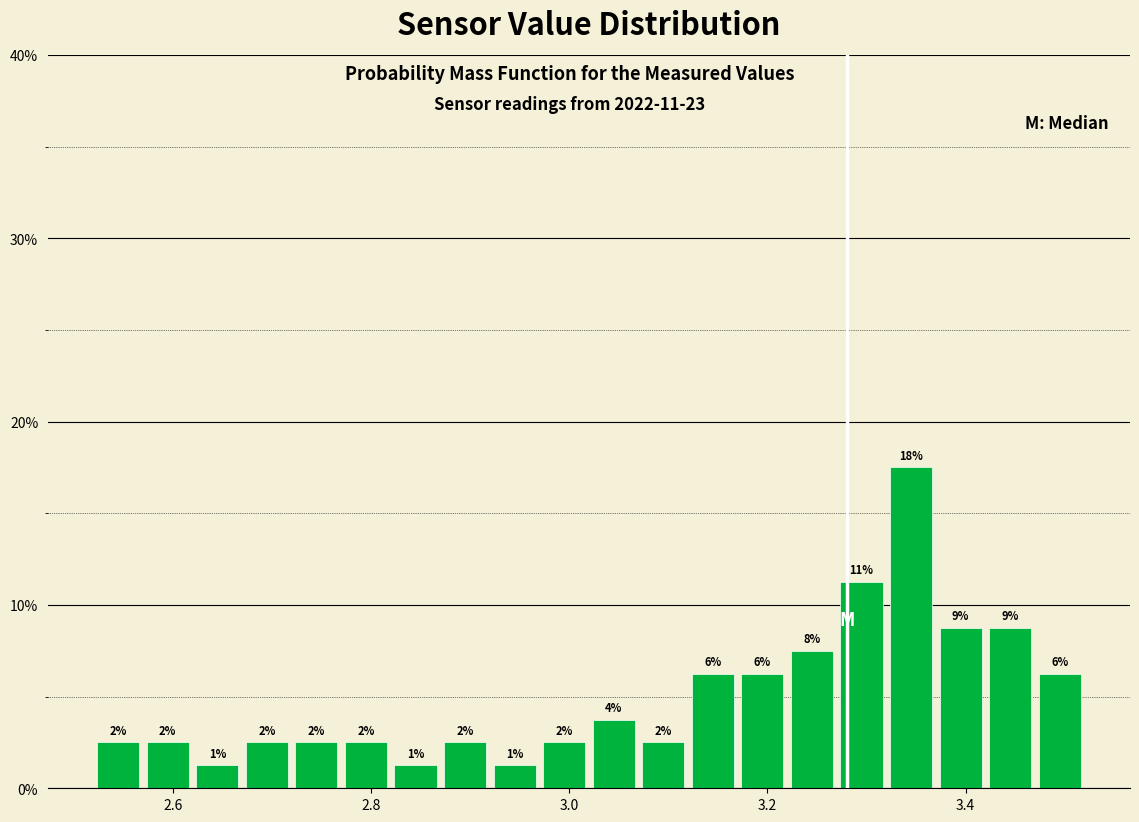

Around what value on the x-axis is the tallest bar? Give the approximate position of its centre, as read against the axis.

3.34